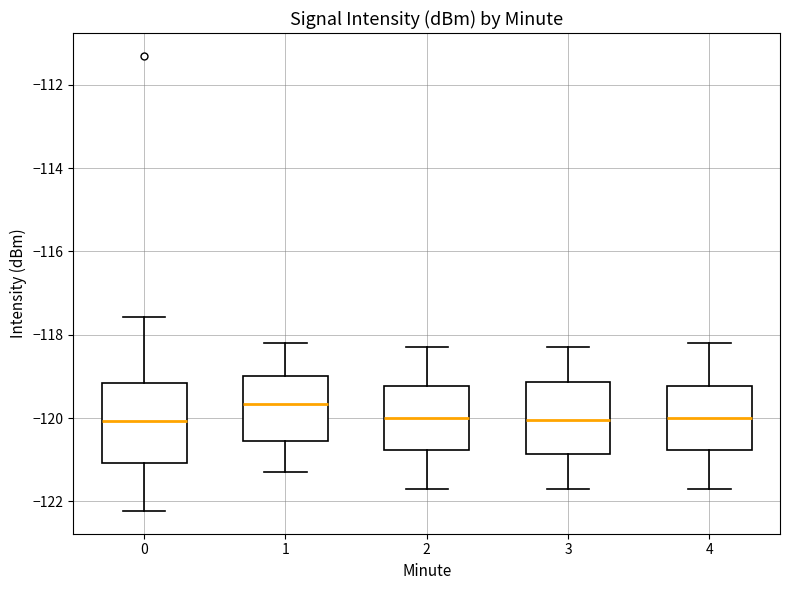

Where is the upper edge of the box at x = 1 on the y-axis? The values are not printed on the chart, so give them approximately, as read against the axis.

-119.0